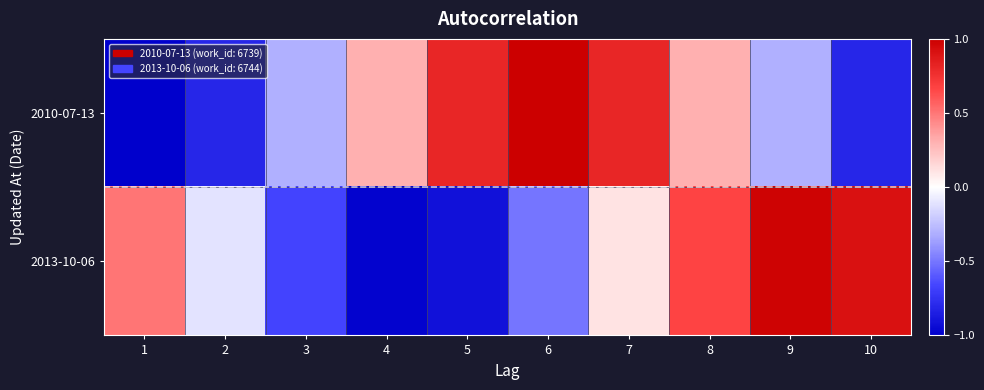

List the series in order of their overall mean, highest first.

2010-07-13, 2013-10-06